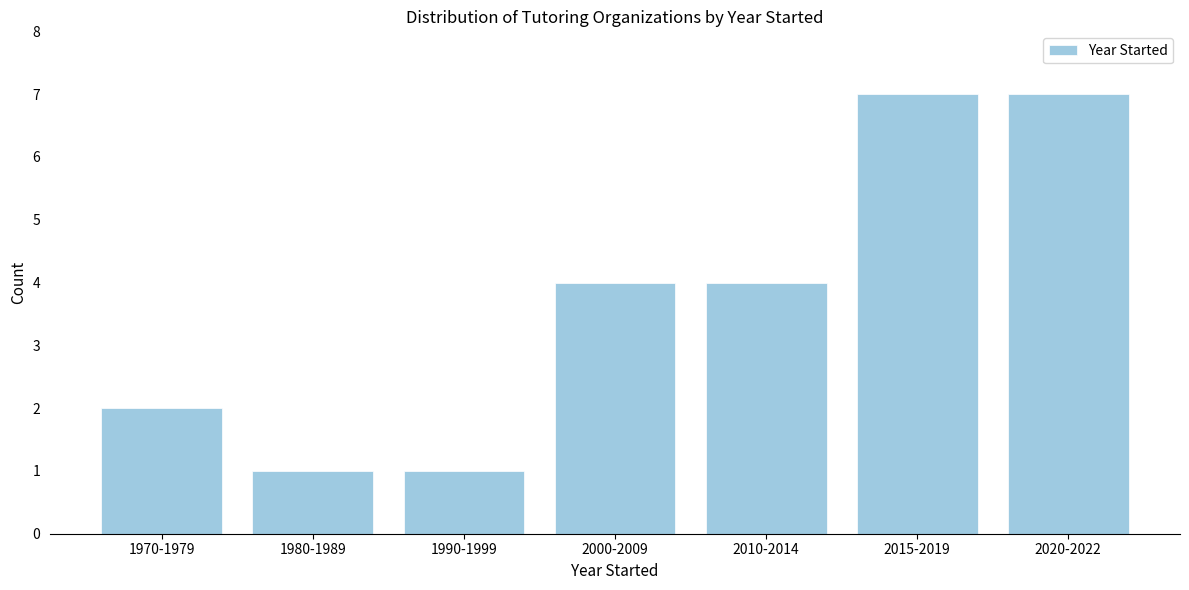

Reading left to right, extract all data points from this chart.

1970-1979=2	1980-1989=1	1990-1999=1	2000-2009=4	2010-2014=4	2015-2019=7	2020-2022=7